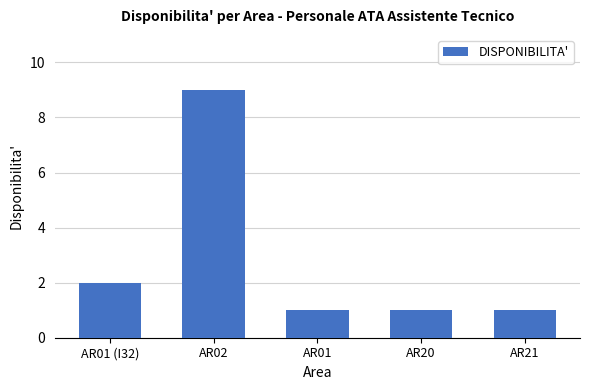

What is the greatest value displayed?

9